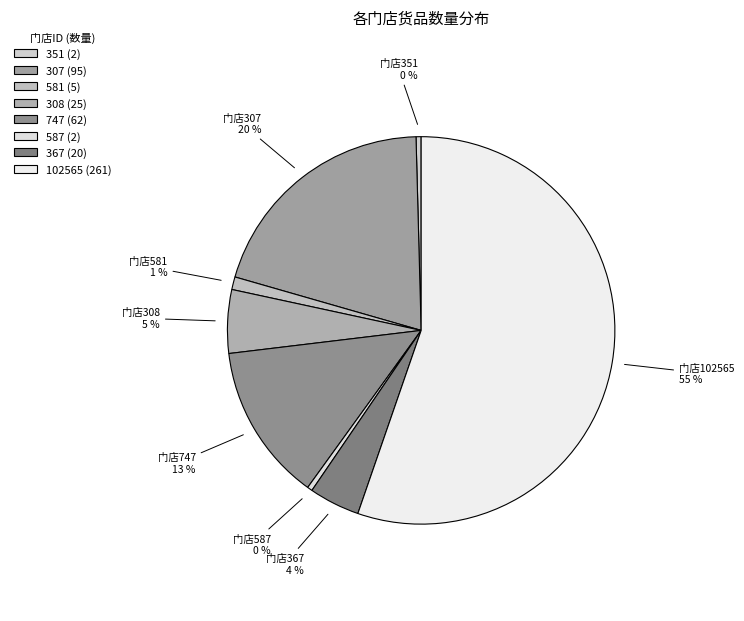

How many slices are in this pie chart?

8